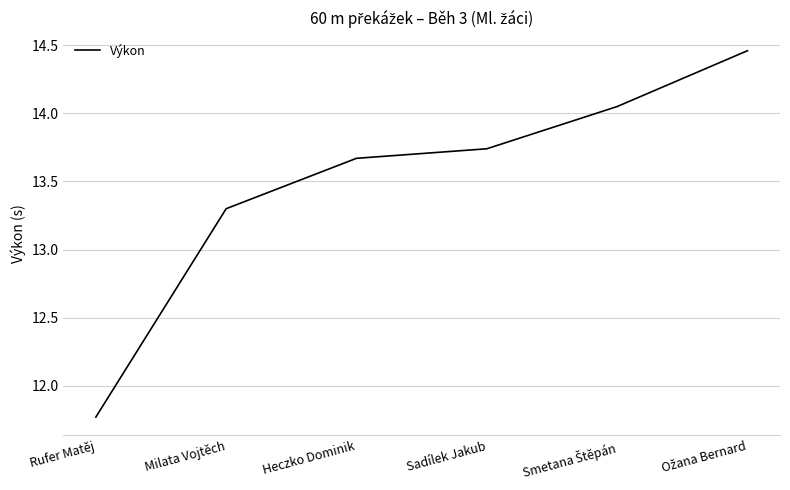

Is this an area chart (filled region under the line)?

No